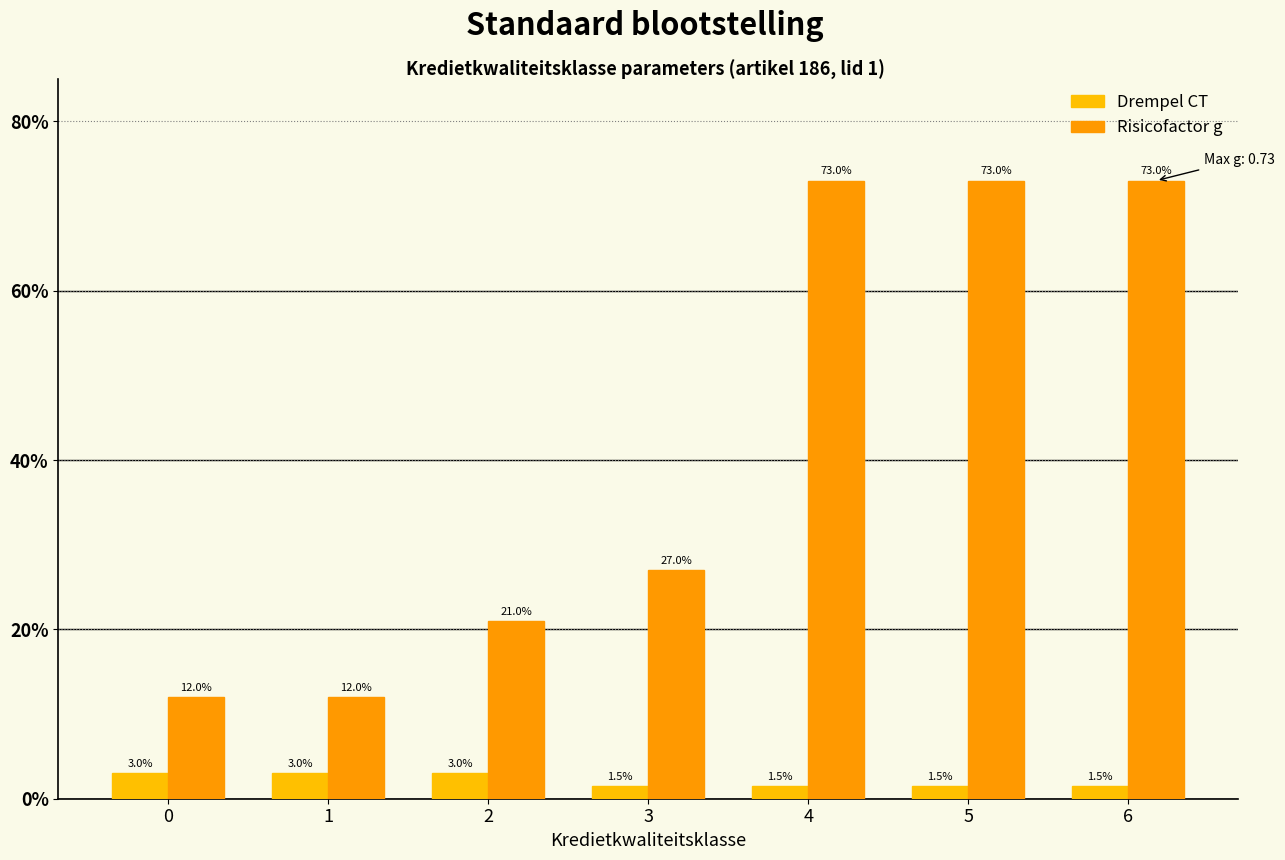

What is the difference between the maximum and minimum values in the Risicofactor g series?

0.6